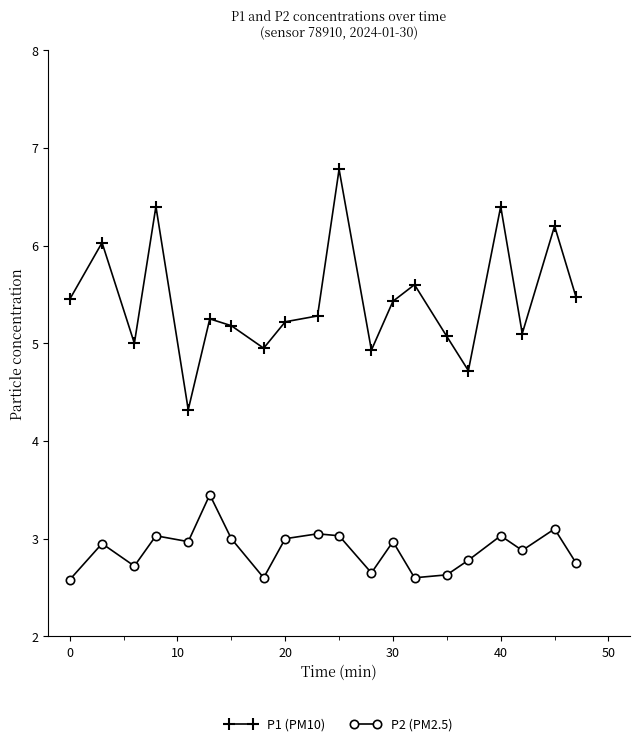

Does the chart have visible grid lines?

No